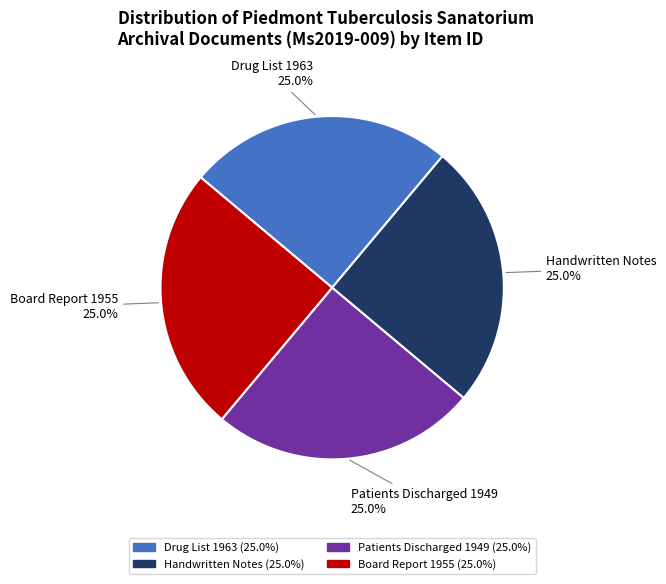

What portion of the pie excludes Board Report 1955?

75.0%